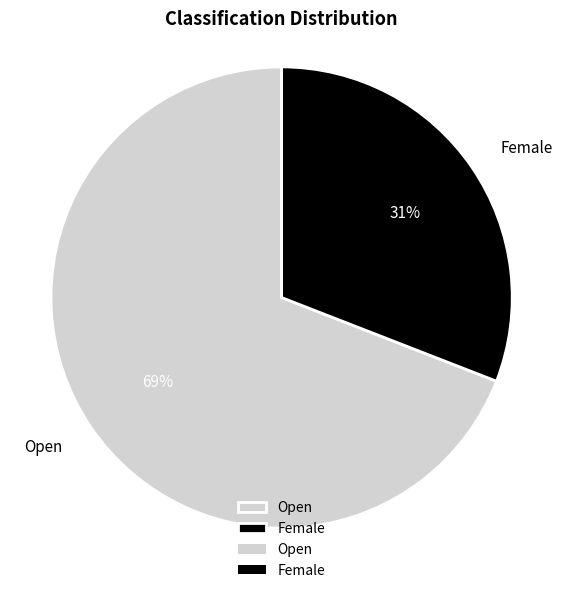

Is it true that Open is 69% of the pie?

True